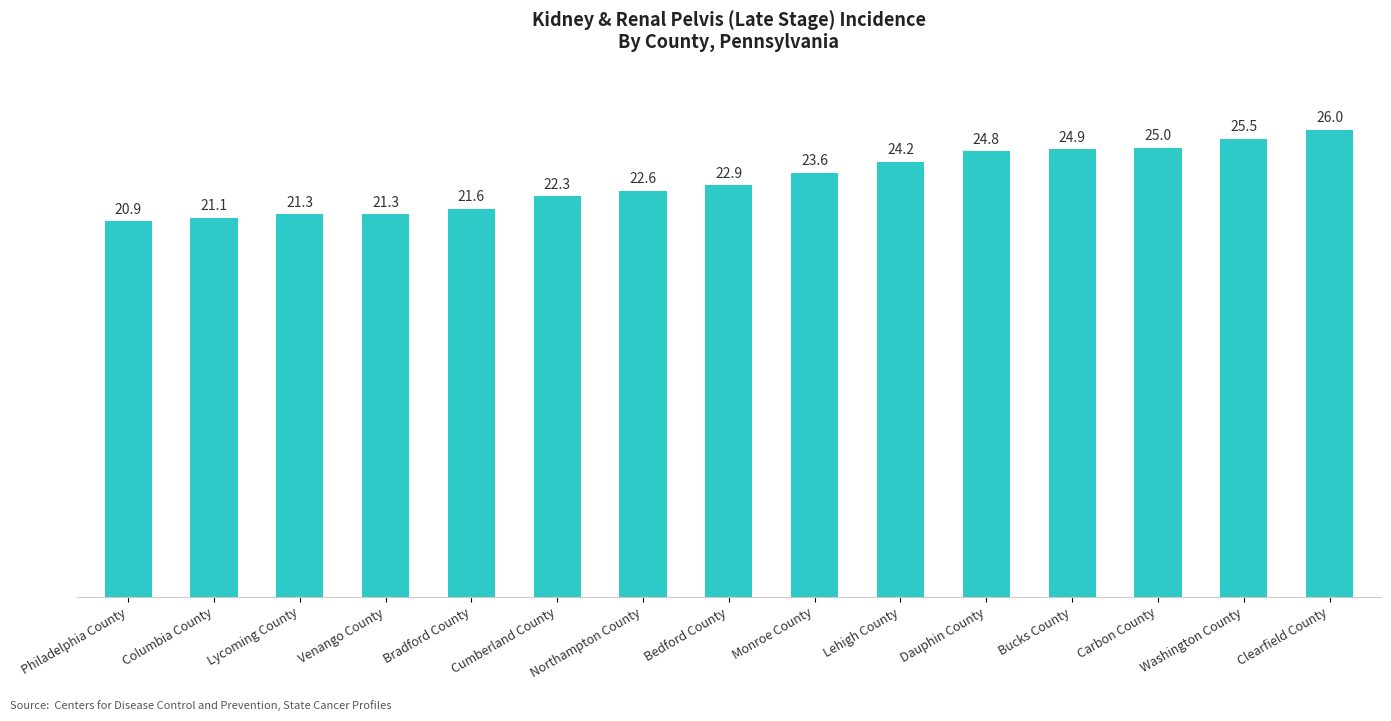

Reading left to right, what are all the values shown in this chart?

20.9	21.1	21.3	21.3	21.6	22.3	22.6	22.9	23.6	24.2	24.8	24.9	25.0	25.5	26.0